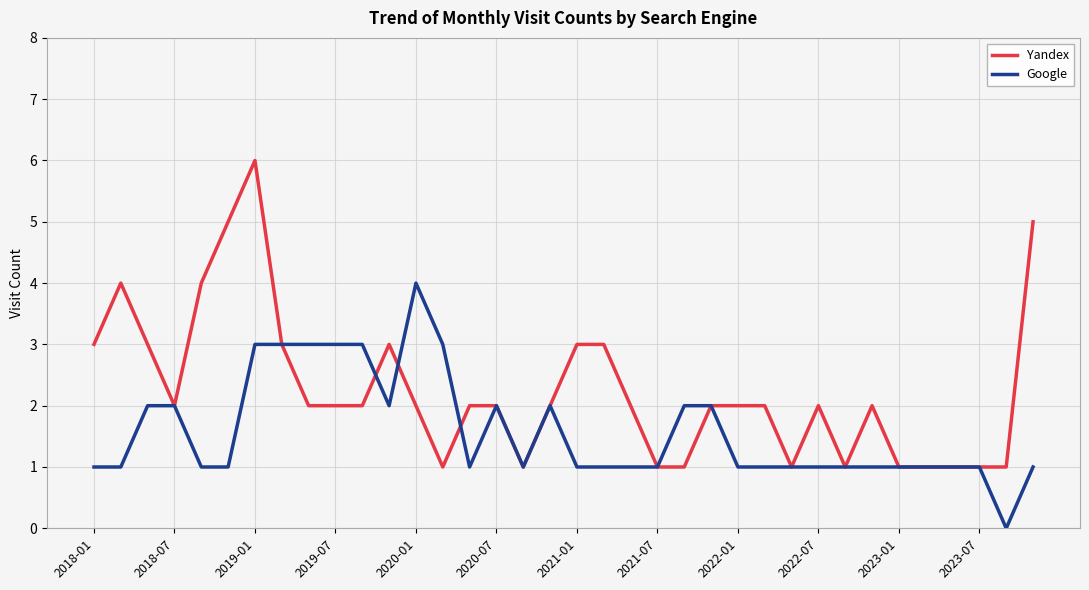

Reading right to left, list all the values displayed in this chart.

Yandex: 5	1	1	1	1	1	2	1	2	1	2	2	2	1	1	2	3	3	2	1	2	2	1	2	3	2	2	2	3	6	5	4	2	3	4	3
Google: 1	0	1	1	1	1	1	1	1	1	1	1	2	2	1	1	1	1	2	1	2	1	3	4	2	3	3	3	3	3	1	1	2	2	1	1